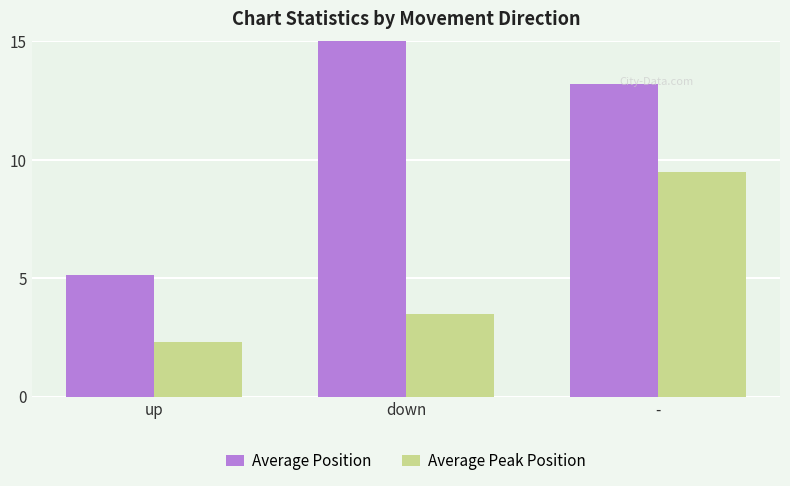

Where is Average Peak Position nearest to the value 5?

down